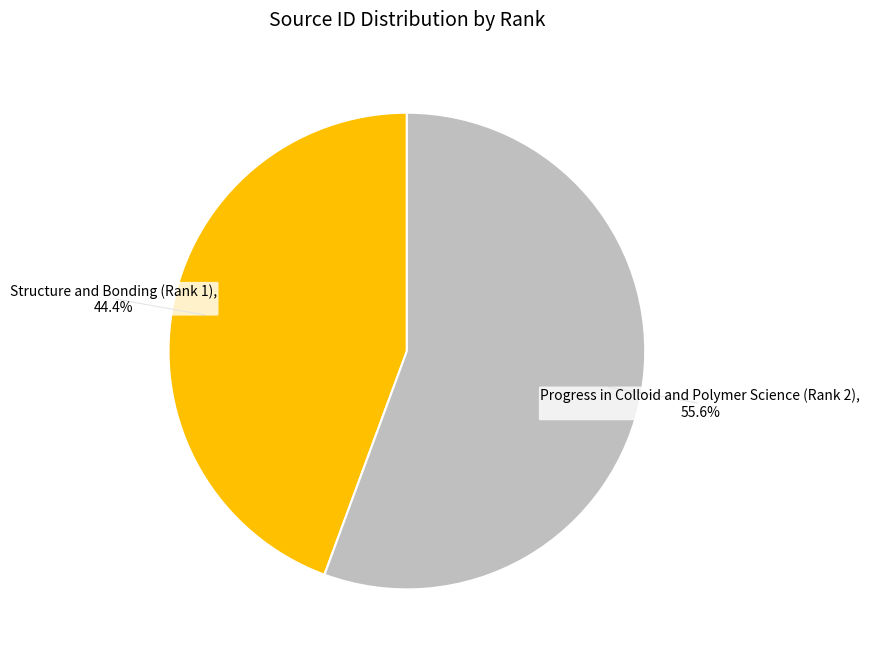

To the nearest percent, what is the difference between the largest and smallest slice percentages?

11%